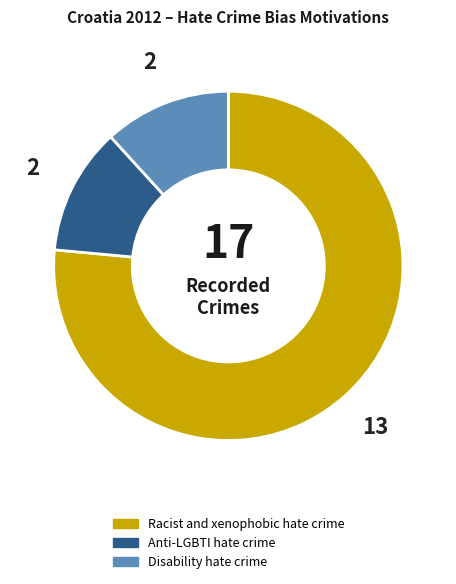

The Anti-LGBTI hate crime slice represents 12% of the pie. True or false?

True